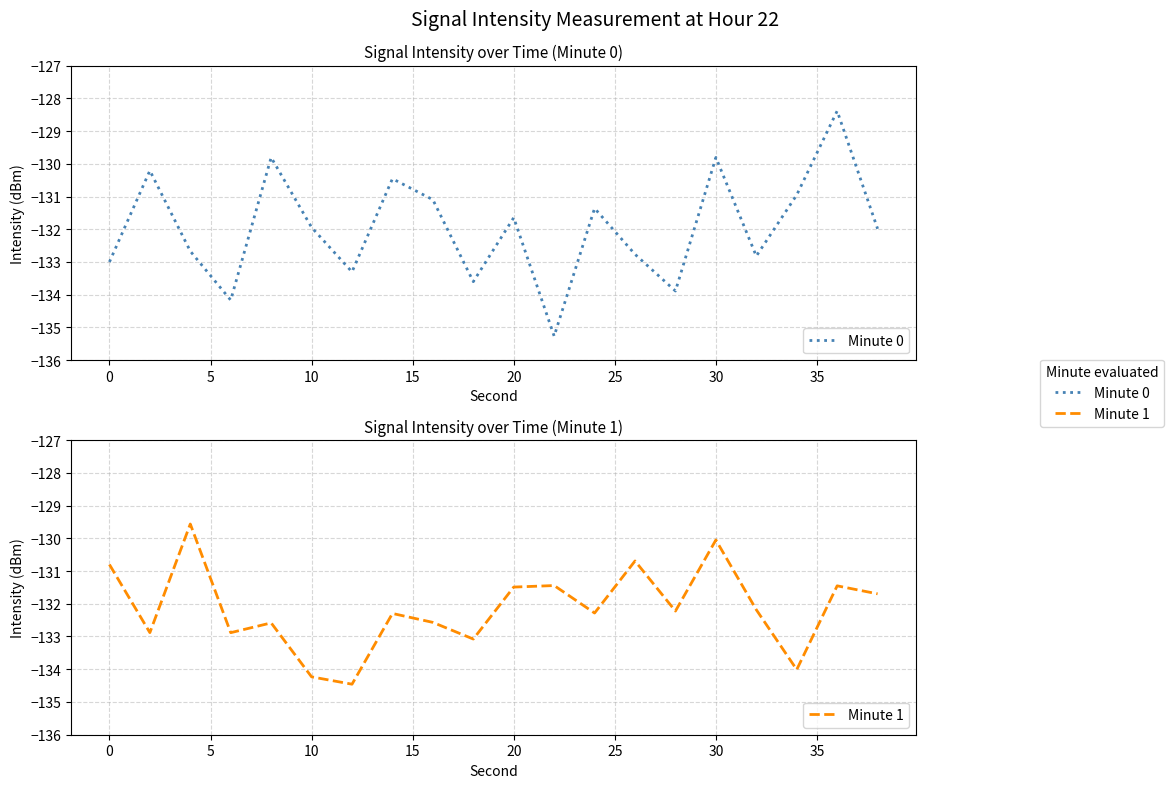

How many interior local peaks does the Minute 1 series have?

7